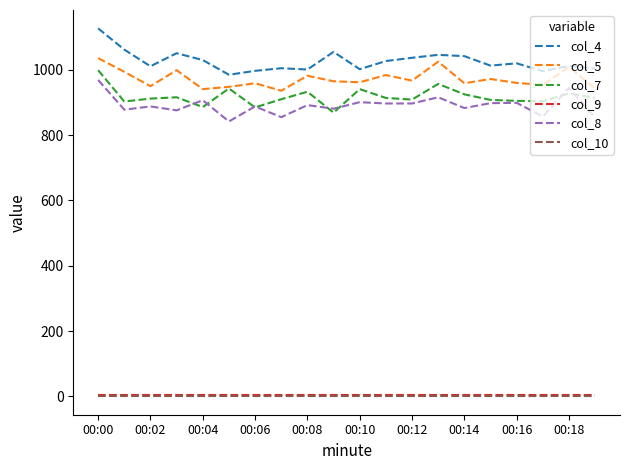

Which series has the largest total across all categories?

col_4